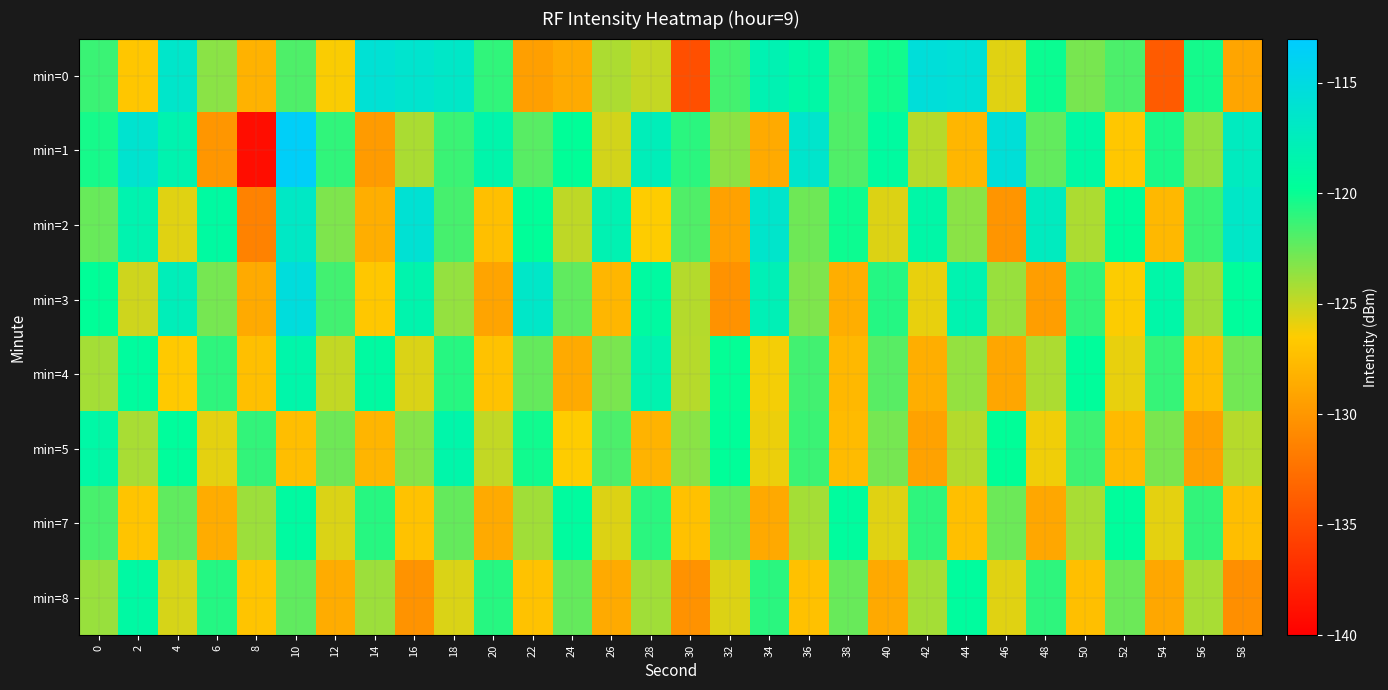

Reading left to right, transcribe all the data shown in this chart.

min=0: 0=-121.3	2=-126.8	4=-116.5	6=-123.4	8=-128.2	10=-121.8	12=-126.4	14=-115.8	16=-116.2	18=-116.7	20=-121.1	22=-129.4	24=-128.7	26=-124.3	28=-124.9	30=-134.7	32=-121.6	34=-118.1	36=-118.9	38=-121.7	40=-120.3	42=-115.5	44=-115.7	46=-125.7	48=-120.1	50=-122.9	52=-121.8	54=-133.9	56=-120.3	58=-129.1
min=1: 0=-120.4	2=-116.2	4=-118.3	6=-130.1	8=-139.1	10=-113.4	12=-121.0	14=-129.7	16=-124.3	18=-121.3	20=-118.5	22=-122.1	24=-119.8	26=-125.3	28=-117.6	30=-120.9	32=-123.5	34=-128.8	36=-116.3	38=-121.9	40=-119.2	42=-124.6	44=-127.9	46=-115.7	48=-122.3	50=-119.0	52=-126.8	54=-120.5	56=-123.7	58=-117.2
min=2: 0=-122.5	2=-118.3	4=-125.7	6=-119.2	8=-131.4	10=-116.8	12=-123.1	14=-128.5	16=-115.9	18=-121.6	20=-127.3	22=-119.7	24=-124.8	26=-118.1	28=-126.5	30=-121.9	32=-129.3	34=-116.4	36=-122.7	38=-120.1	40=-125.6	42=-118.8	44=-123.4	46=-130.1	48=-117.2	50=-124.3	52=-119.6	54=-127.8	56=-121.3	58=-116.7
min=3: 0=-119.8	2=-125.2	4=-117.6	6=-122.9	8=-128.7	10=-115.3	12=-121.5	14=-126.8	16=-118.4	18=-123.7	20=-129.1	22=-116.6	24=-122.3	26=-127.9	28=-119.2	30=-124.5	32=-130.3	34=-117.8	36=-123.1	38=-128.4	40=-120.7	42=-125.9	44=-118.2	46=-123.8	48=-129.5	50=-121.1	52=-126.4	54=-118.7	56=-124.0	58=-119.5
min=4: 0=-124.1	2=-119.4	4=-126.7	6=-121.0	8=-127.3	10=-118.6	12=-124.9	14=-119.2	16=-125.5	18=-120.8	20=-127.1	22=-122.4	24=-128.7	26=-123.0	28=-118.3	30=-124.6	32=-119.9	34=-126.2	36=-121.5	38=-127.8	40=-122.1	42=-128.4	44=-123.7	46=-129.0	48=-124.3	50=-119.6	52=-125.9	54=-121.2	56=-127.5	58=-122.8
min=5: 0=-118.9	2=-124.2	4=-119.5	6=-125.8	8=-121.1	10=-127.4	12=-122.7	14=-128.0	16=-123.3	18=-118.6	20=-124.9	22=-120.2	24=-126.5	26=-121.8	28=-128.1	30=-123.4	32=-119.7	34=-126.0	36=-121.3	38=-127.6	40=-122.9	42=-129.2	44=-124.5	46=-119.8	48=-126.1	50=-121.4	52=-127.7	54=-123.0	56=-129.3	58=-124.6
min=7: 0=-121.7	2=-127.0	4=-122.3	6=-128.6	8=-123.9	10=-119.2	12=-125.5	14=-120.8	16=-127.1	18=-122.4	20=-128.7	22=-124.0	24=-119.3	26=-125.6	28=-120.9	30=-127.2	32=-122.5	34=-128.8	36=-124.1	38=-119.4	40=-125.7	42=-121.0	44=-127.3	46=-122.6	48=-128.9	50=-124.2	52=-119.5	54=-125.8	56=-121.1	58=-127.4
min=8: 0=-123.8	2=-119.1	4=-125.4	6=-120.7	8=-127.0	10=-122.3	12=-128.6	14=-123.9	16=-130.2	18=-125.5	20=-120.8	22=-127.1	24=-122.4	26=-128.7	28=-124.0	30=-130.3	32=-125.6	34=-120.9	36=-127.2	38=-122.5	40=-128.8	42=-124.1	44=-119.4	46=-125.7	48=-121.0	50=-127.3	52=-122.6	54=-128.9	56=-124.2	58=-130.5